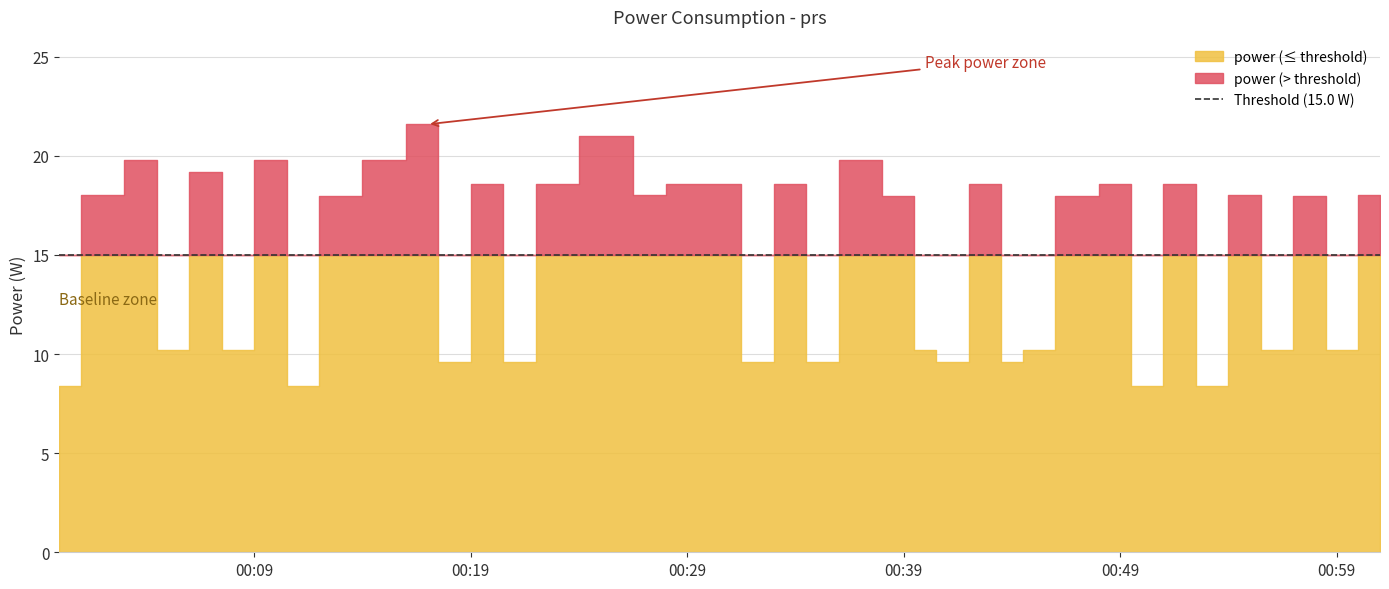

Reading left to right, extract all data points from this chart.

2022-07-30T00:00:00=8.4	2022-07-30T00:02:00=18.0	2022-07-30T00:04:00=19.8	2022-07-30T00:05:00=10.2	2022-07-30T00:07:00=19.2	2022-07-30T00:08:00=10.2	2022-07-30T00:10:00=19.8	2022-07-30T00:11:00=8.4	2022-07-30T00:13:00=18.0	2022-07-30T00:15:00=19.8	2022-07-30T00:17:00=21.6	2022-07-30T00:18:00=9.6	2022-07-30T00:20:00=18.6	2022-07-30T00:21:00=9.6	2022-07-30T00:23:00=18.6	2022-07-30T00:25:00=21.0	2022-07-30T00:26:00=21.0	2022-07-30T00:27:00=18.0	2022-07-30T00:29:00=18.6	2022-07-30T00:31:00=18.6	2022-07-30T00:32:00=9.6	2022-07-30T00:34:00=18.6	2022-07-30T00:35:00=9.6	2022-07-30T00:37:00=19.8	2022-07-30T00:39:00=18.0	2022-07-30T00:40:00=10.2	2022-07-30T00:41:00=9.6	2022-07-30T00:43:00=18.6	2022-07-30T00:44:00=9.6	2022-07-30T00:45:00=10.2	2022-07-30T00:47:00=18.0	2022-07-30T00:49:00=18.6	2022-07-30T00:50:00=8.4	2022-07-30T00:52:00=18.6	2022-07-30T00:53:00=8.4	2022-07-30T00:55:00=18.0	2022-07-30T00:56:00=10.2	2022-07-30T00:58:00=18.0	2022-07-30T00:59:00=10.2	2022-07-30T01:01:00=18.0